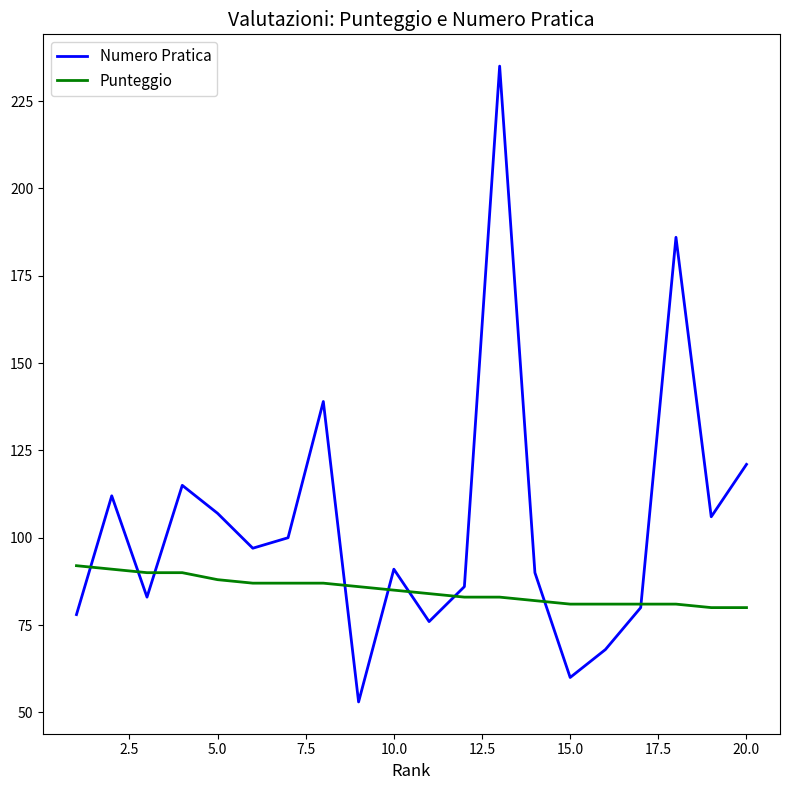

Does the chart have visible grid lines?

No